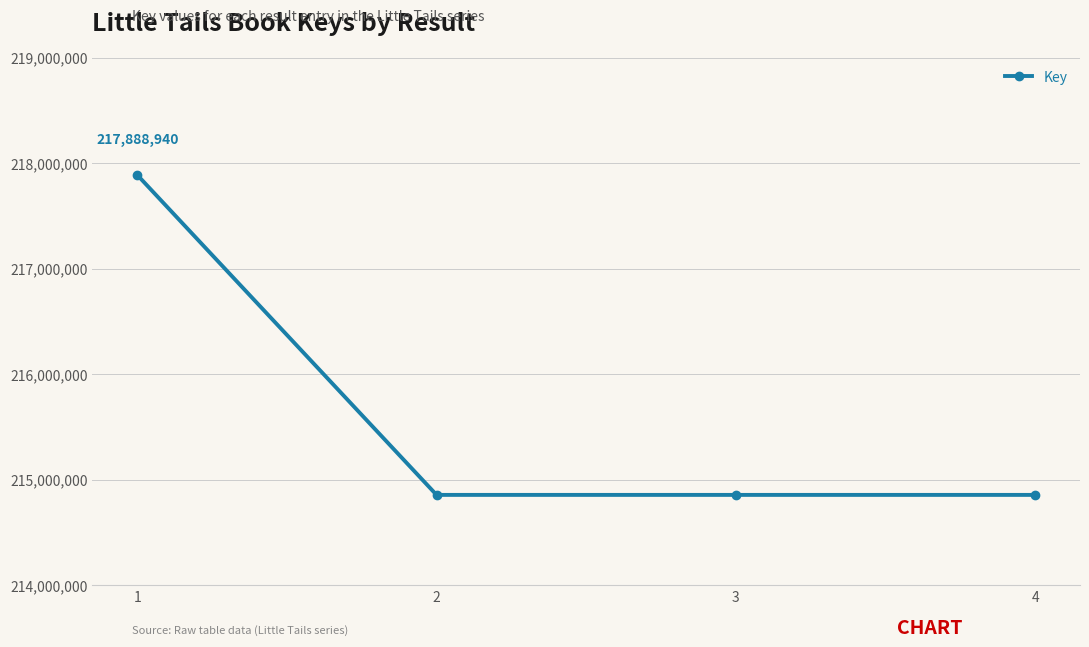

What is the smallest value displayed?

214855504